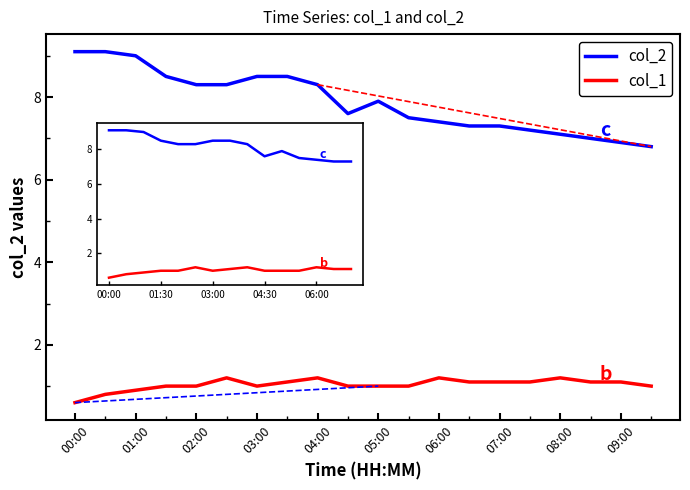

What is the difference between the maximum and minimum values in the col_2 series?

2.3